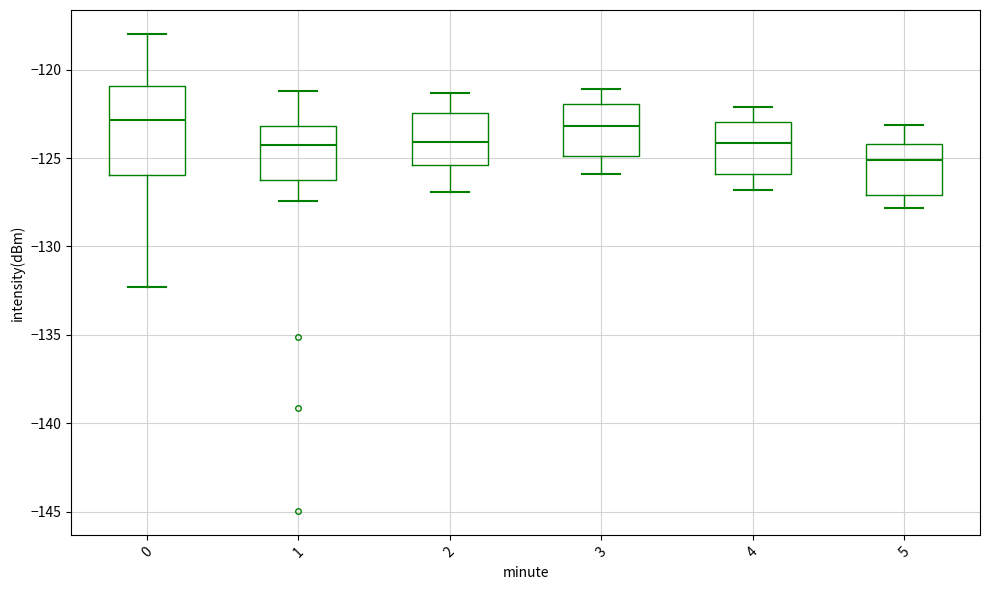

Where does the median line of the box at x = 2 sit on the y-axis? The values are not printed on the chart, so give them approximately, as read against the axis.

-124.0